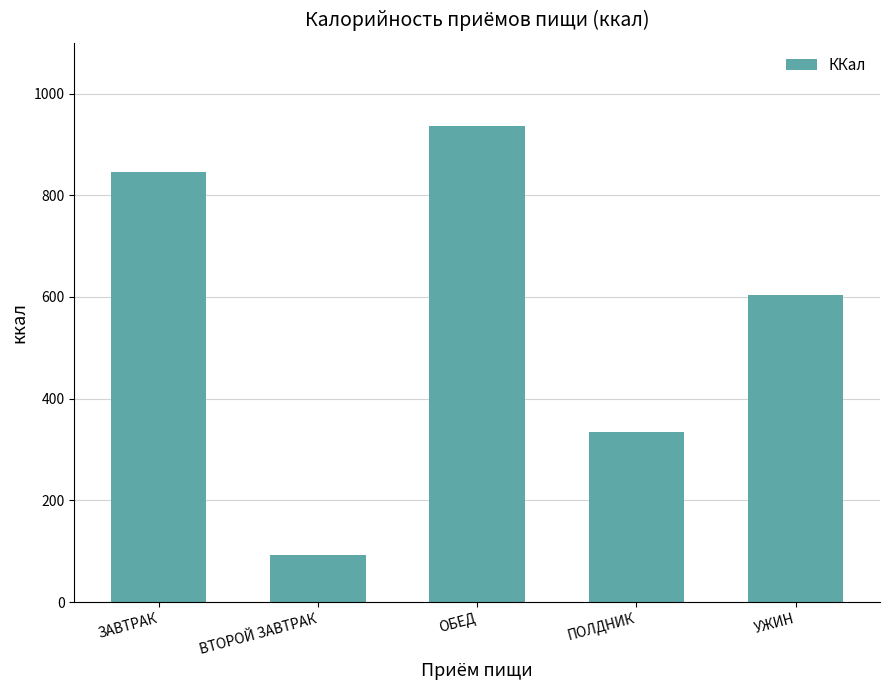

What is the value of the 3rd bar from the left?

936.5